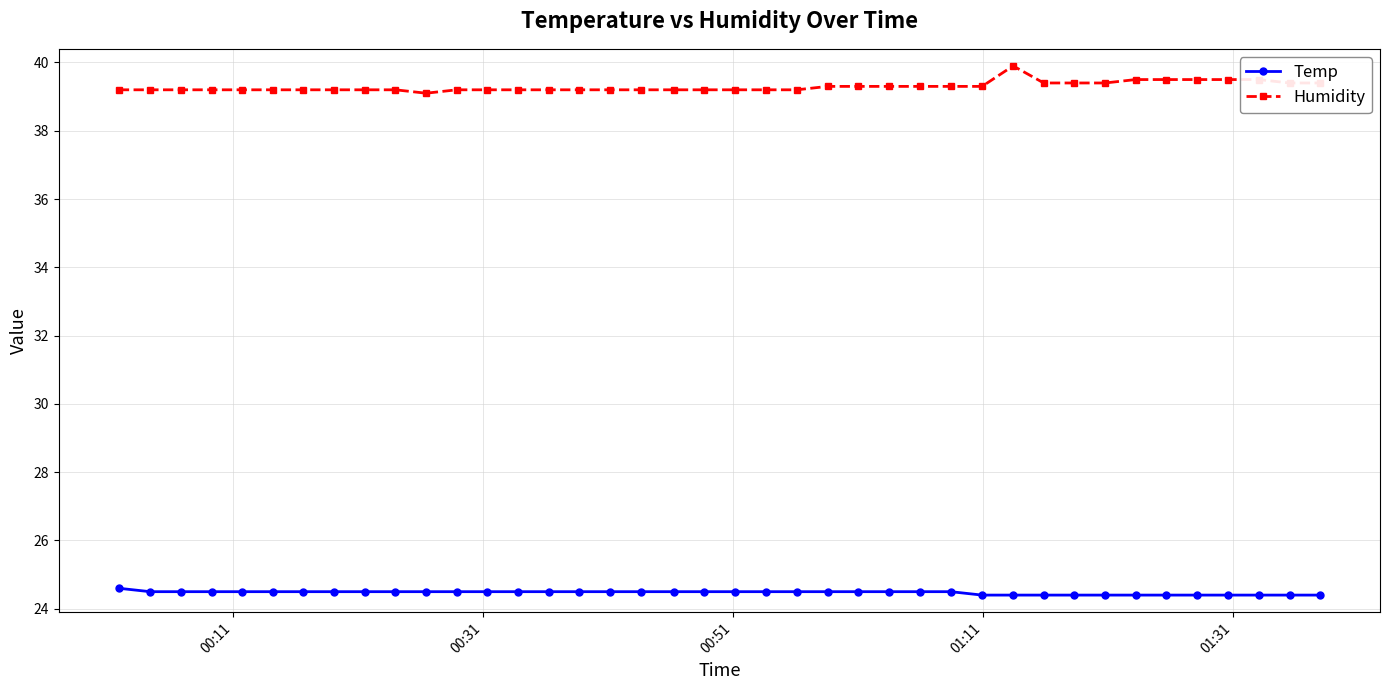

Which series has the largest total across all categories?

Humidity